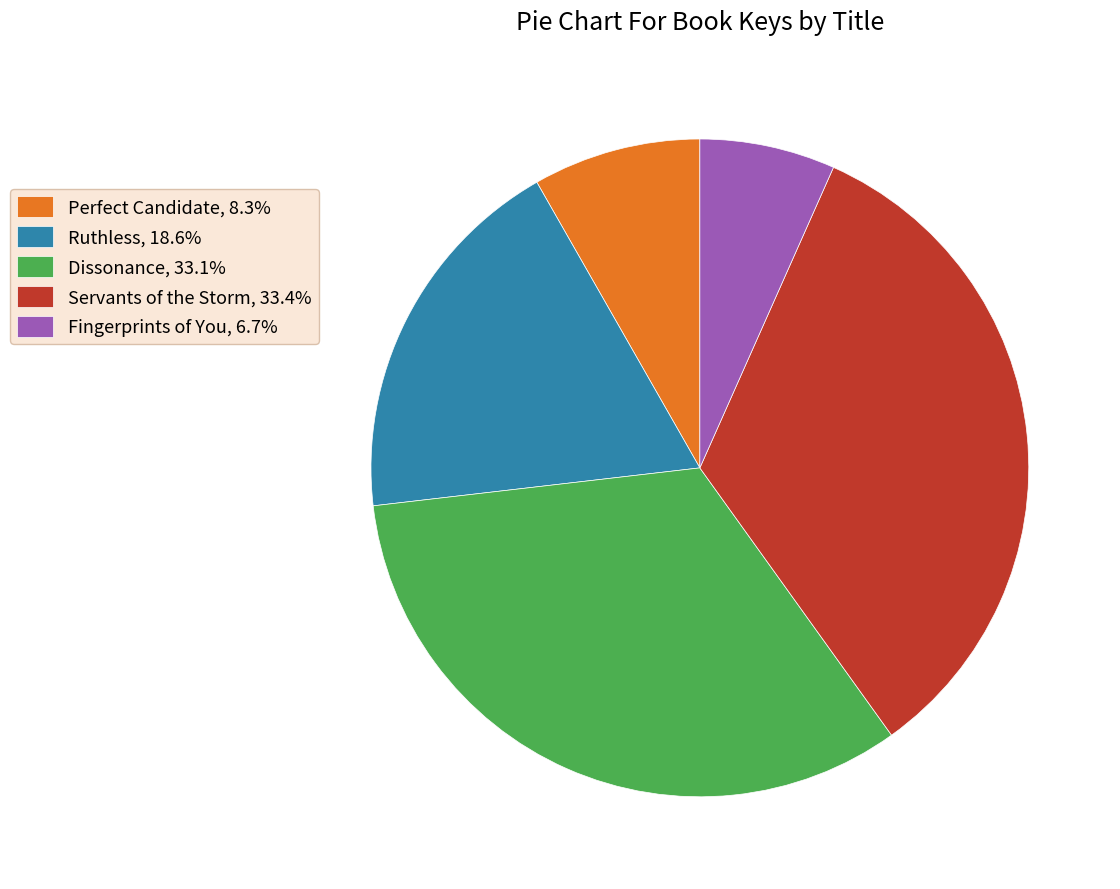

Is there a majority slice in this chart?

No